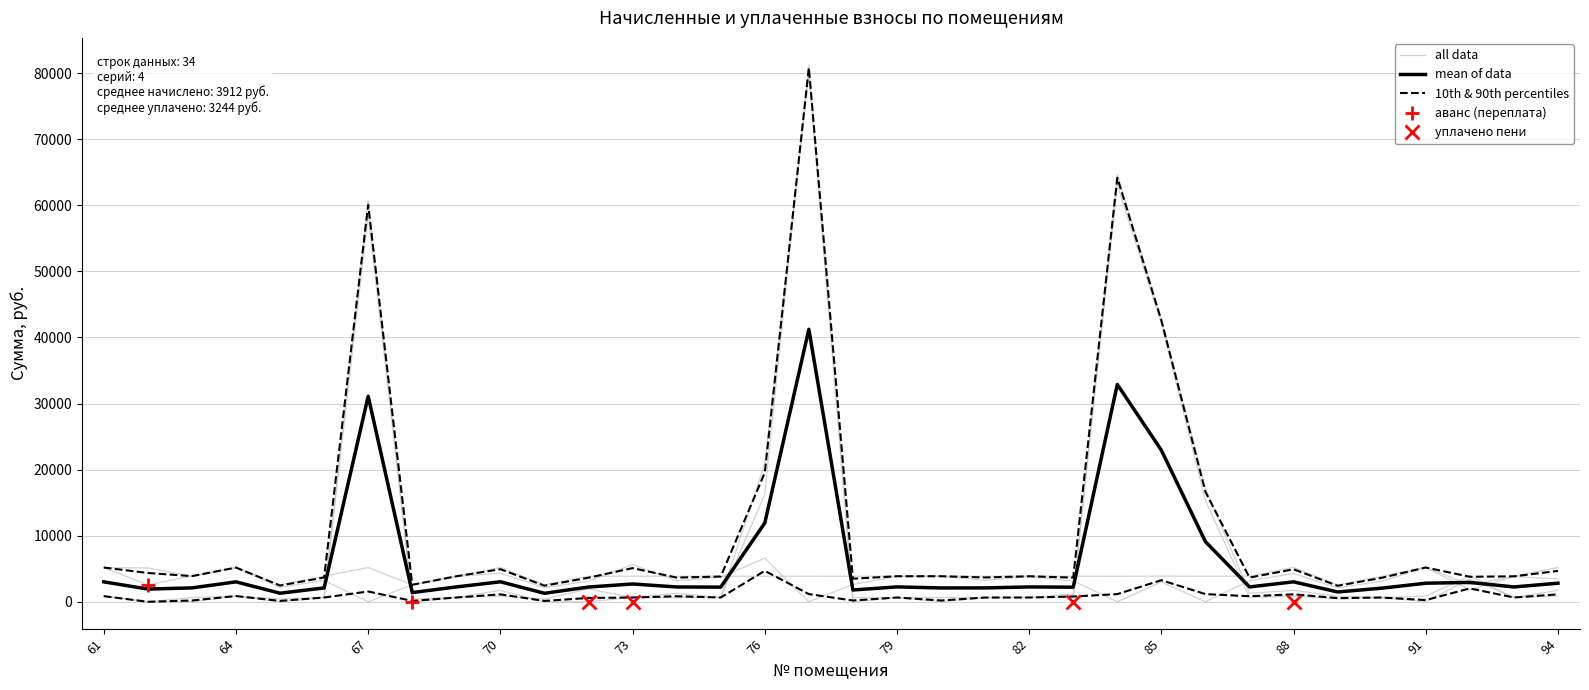

Does the chart display data point markers on the line(s)?

No